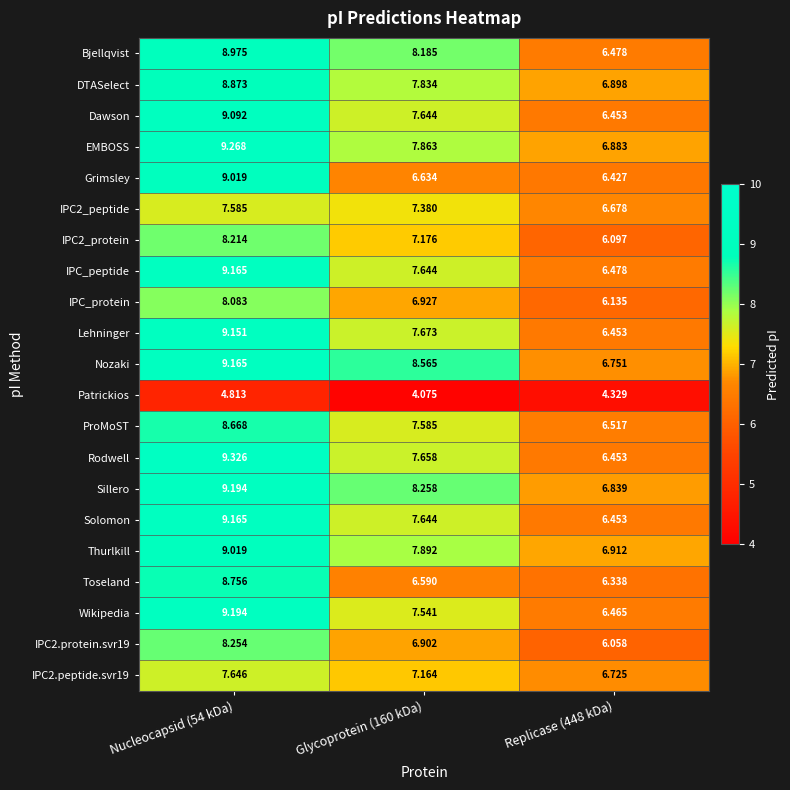

Which series has the largest total across all categories?

Nozaki